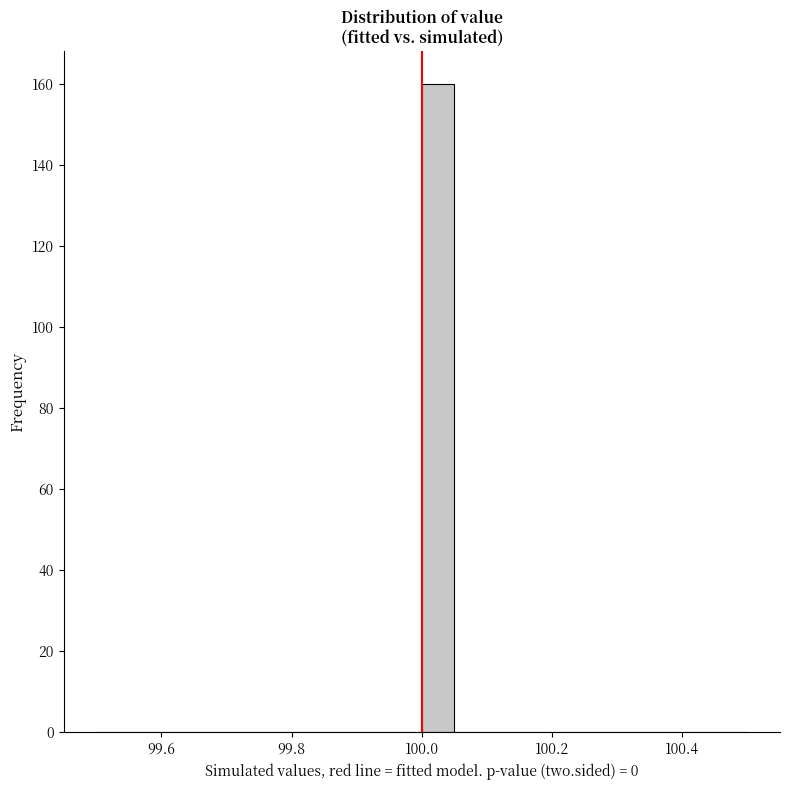

Read against the x-axis, roughly where is the centre of the tallest bar?

100.02